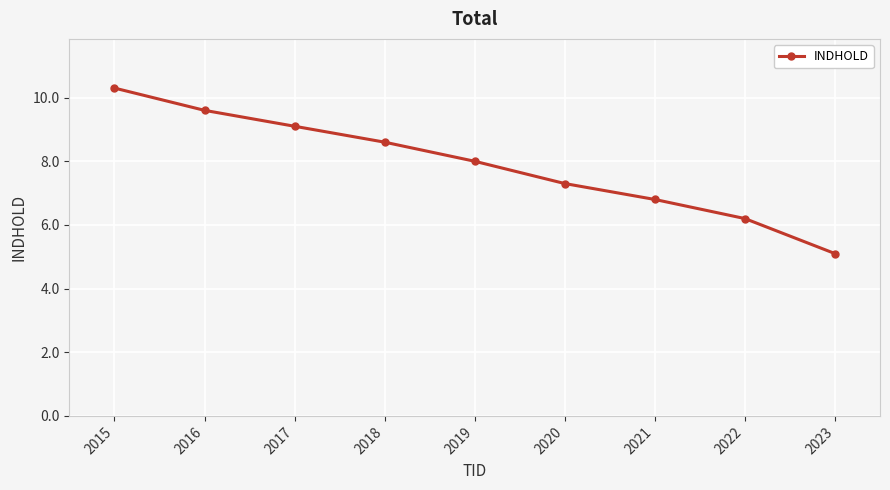

What is the sum of all values?

71.0